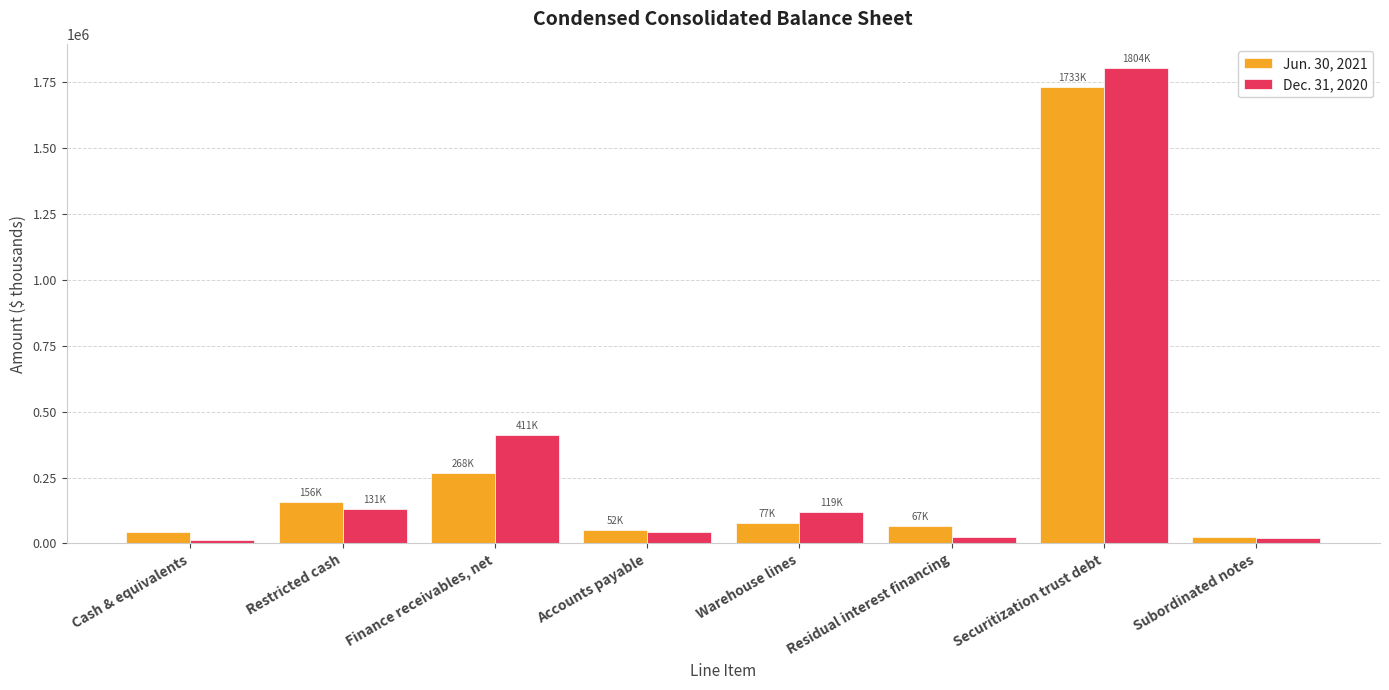

What is the sum of the Dec. 31, 2020 values at Securitization trust debt and Accounts payable?

1846785